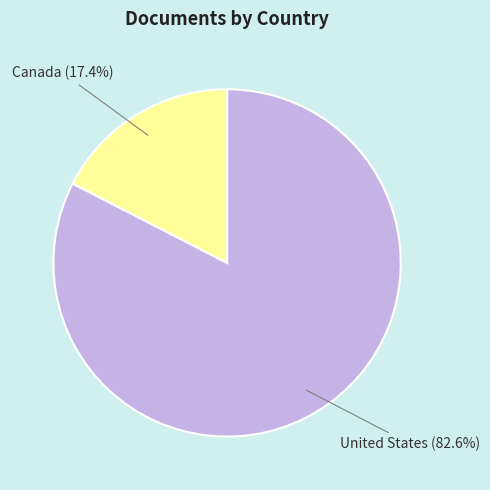

To the nearest percent, what portion does United States represent?

83%